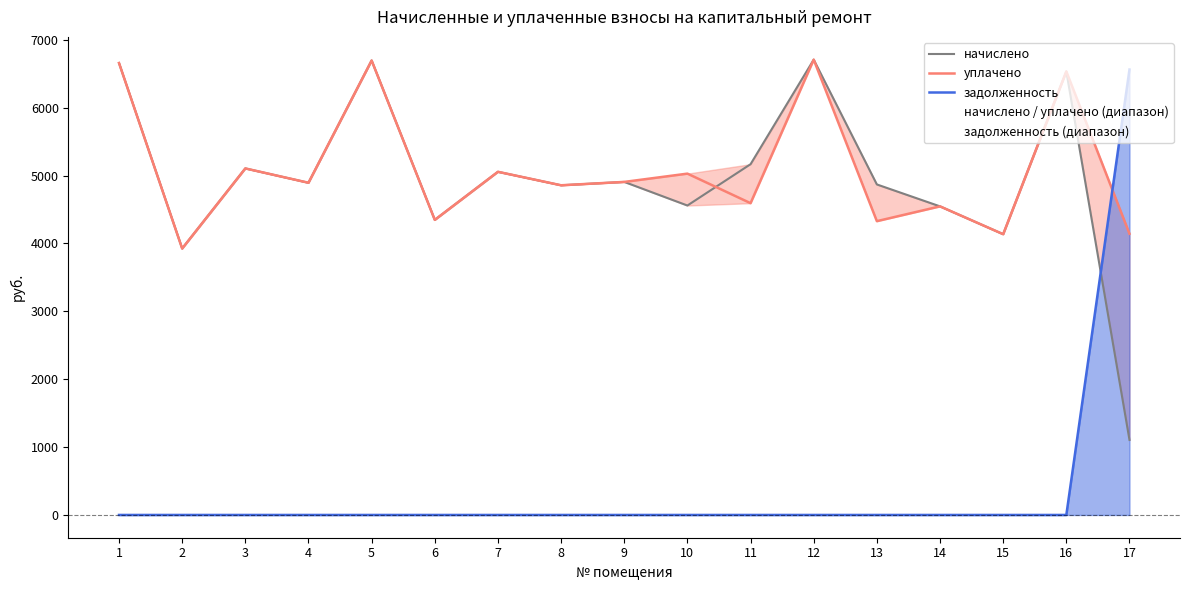

After their last crossing, which series has the higher values: уплачено or начислено?

начислено